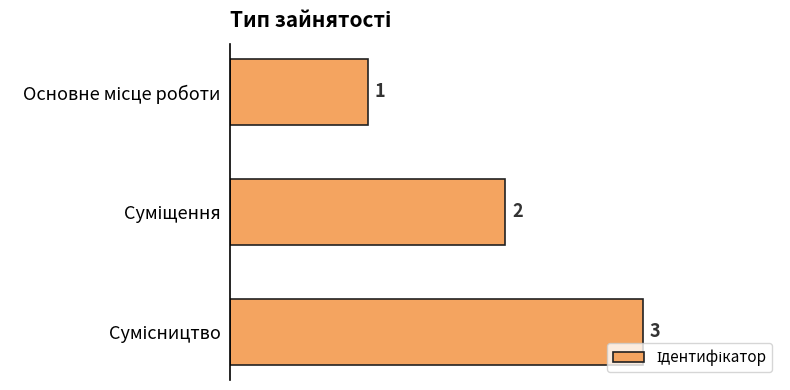

Are the bars horizontal?

Yes